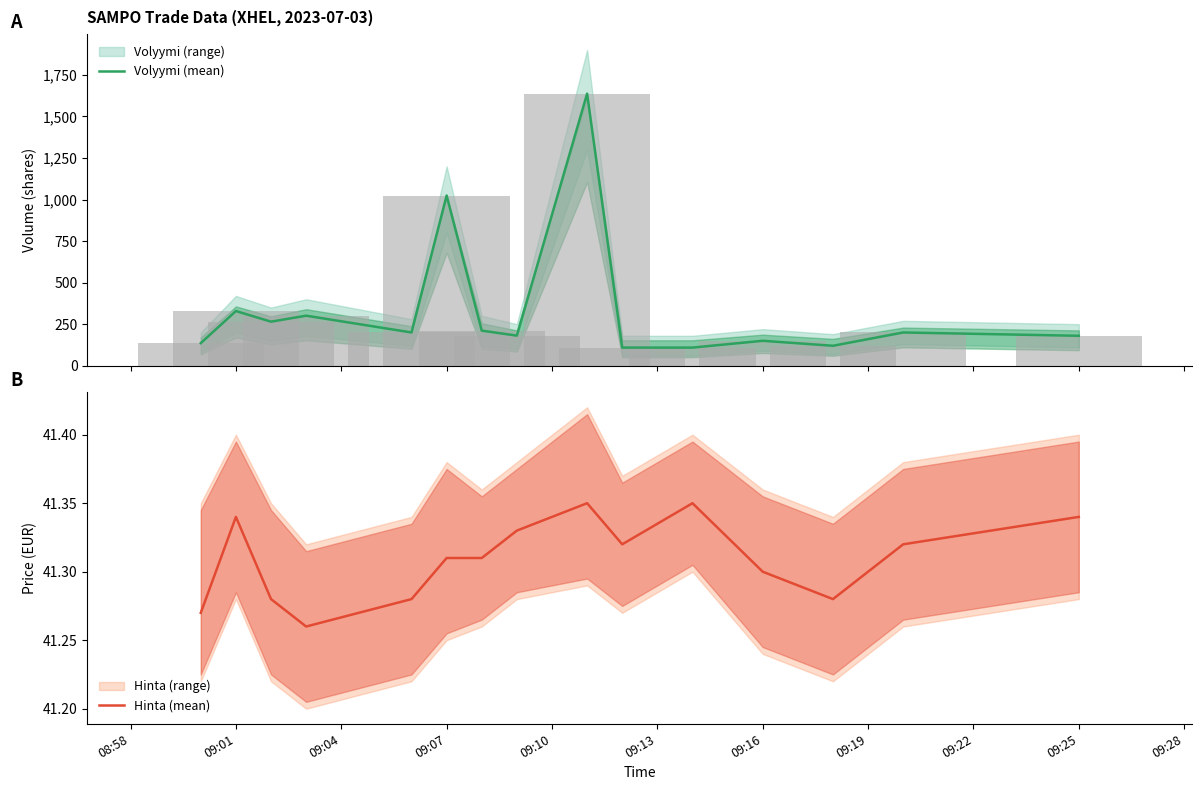

Which series has the largest range (max minus min)?

Volyymi (mean)